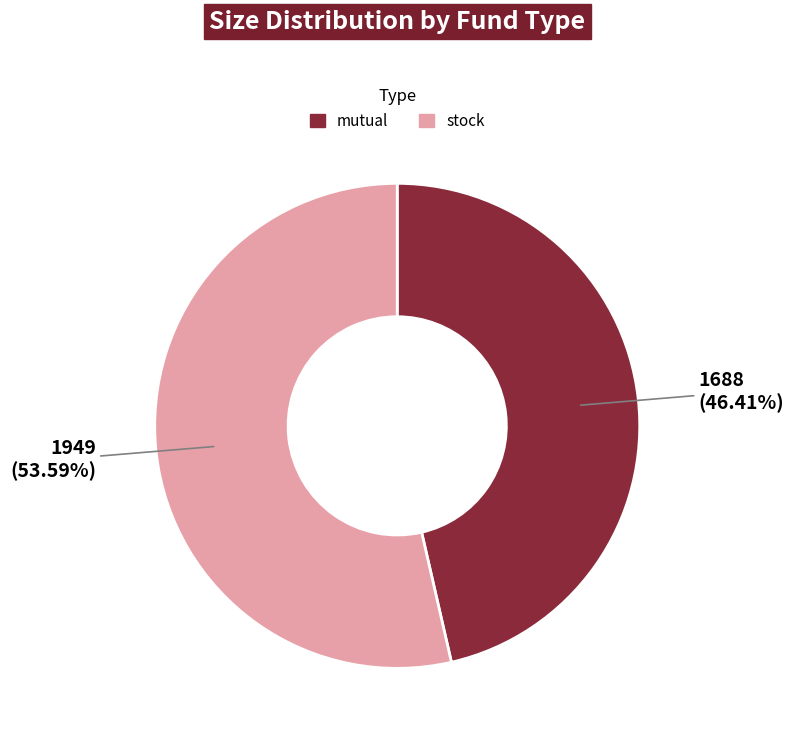

Combined, do mutual and stock account for over 50%?

Yes